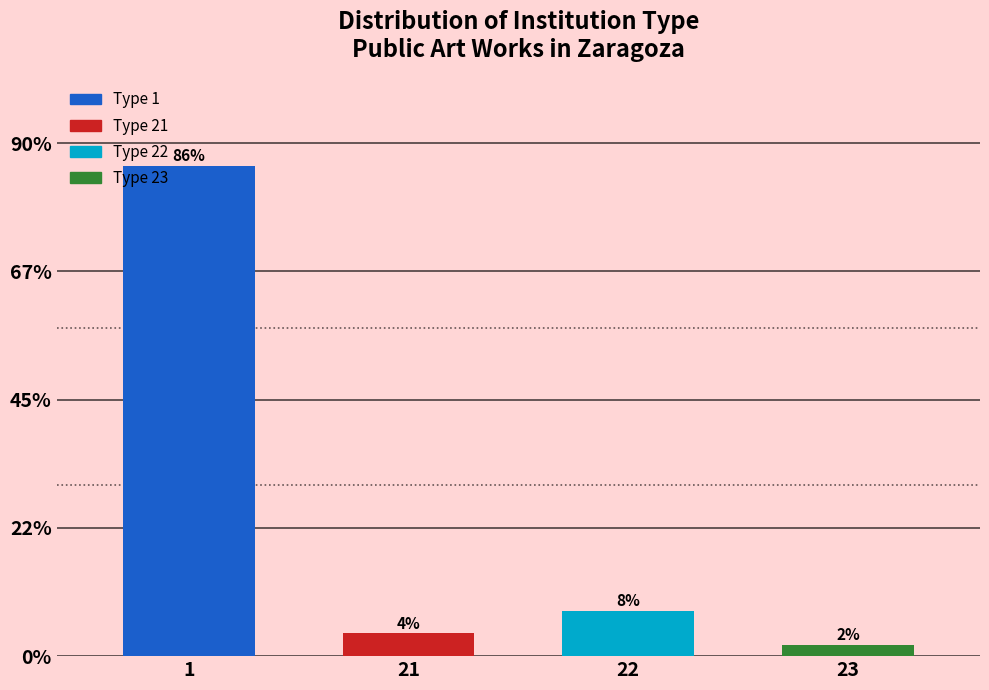

Reading left to right, extract all data points from this chart.

86	4	8	2